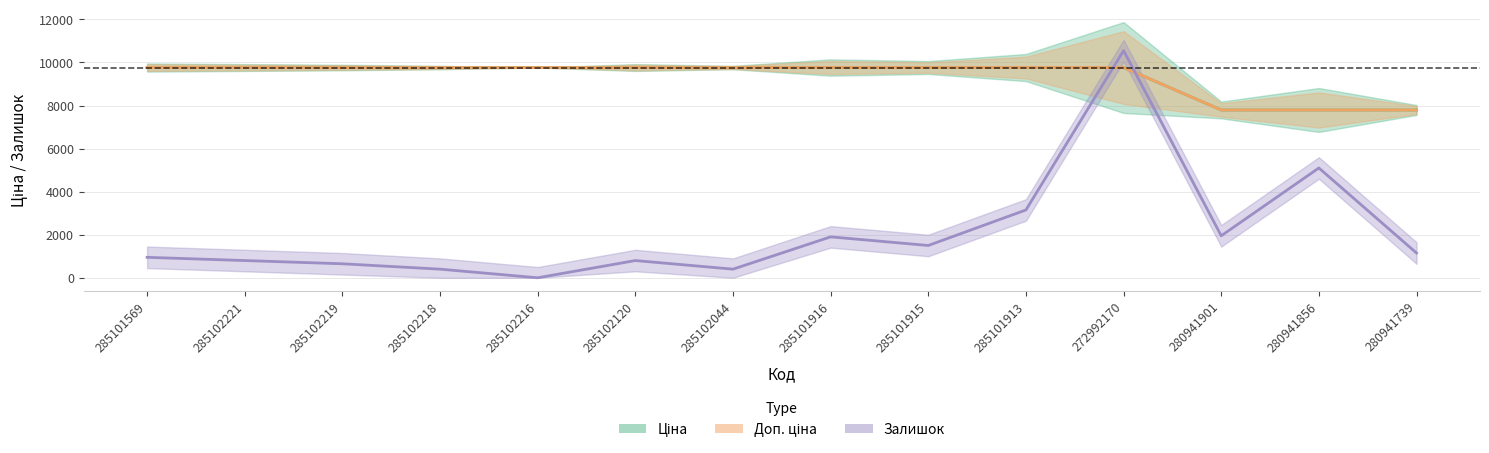

What position from the right is 285102218?

11